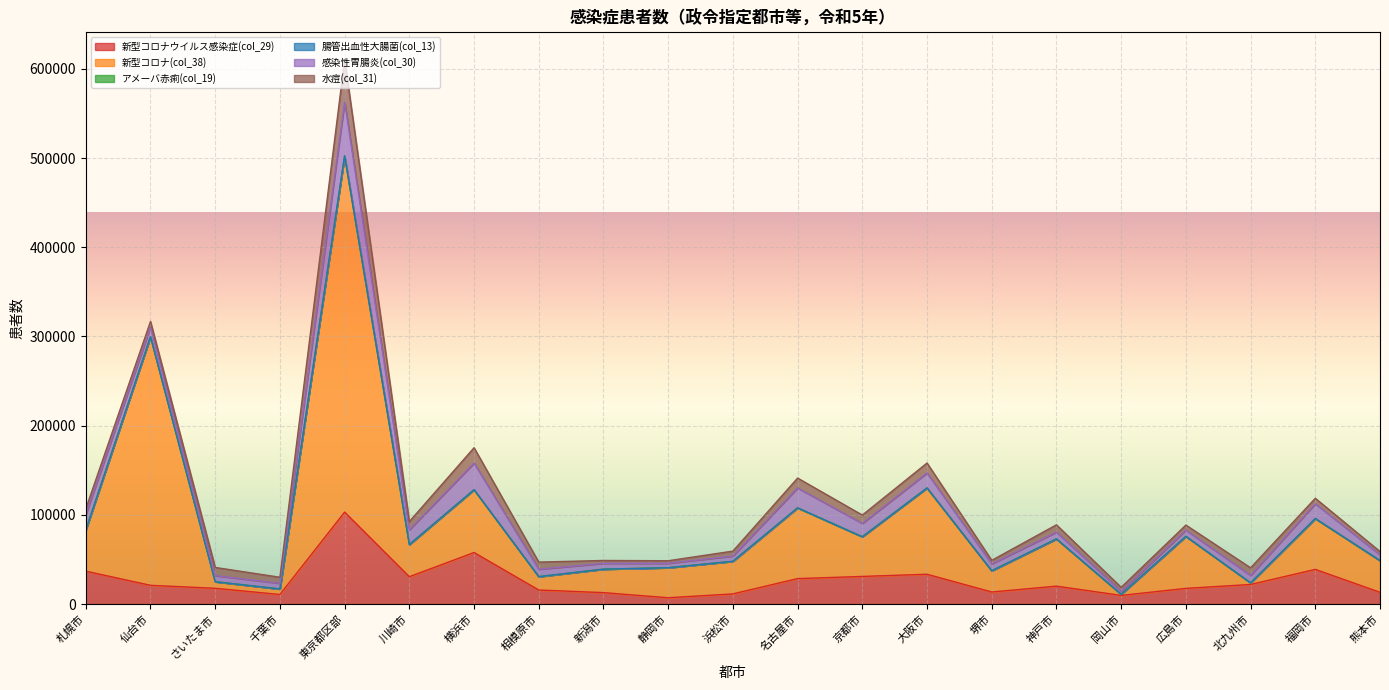

Rank the categories by 感染性胃腸炎(col_30) value from lowest to highest.

岡山市, 静岡市, 浜松市, 千葉市, 新潟市, 熊本市, さいたま市, 広島市, 神戸市, 堺市, 相模原市, 北九州市, 仙台市, 京都市, 川崎市, 福岡市, 大阪市, 札幌市, 名古屋市, 横浜市, 東京都区部